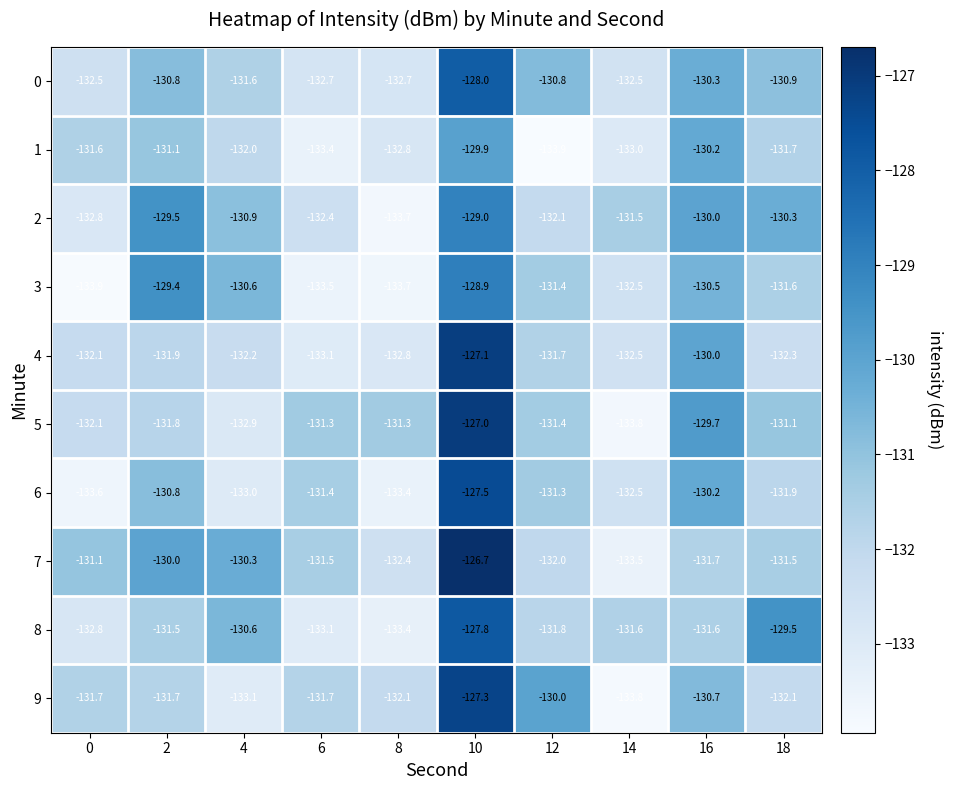

At which label is 6 closest to -130?

16